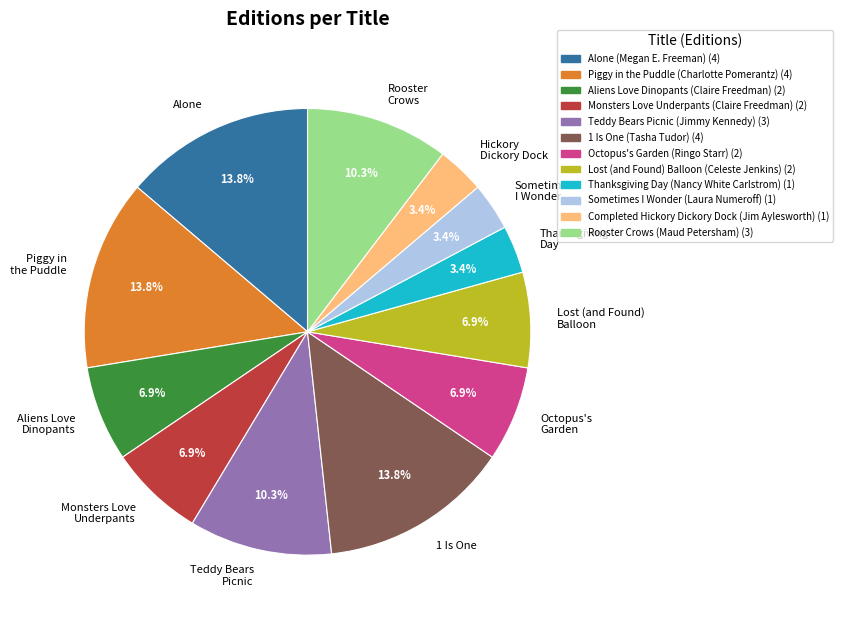

Count the number of slices in the pie.

12